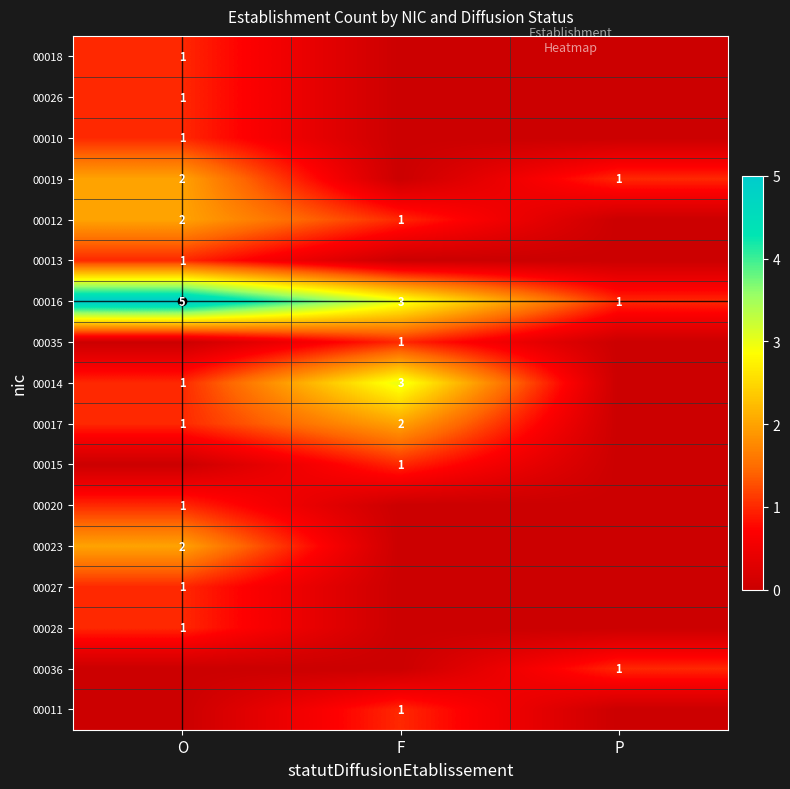

Is it true that 00012 equals 1 at O?

False